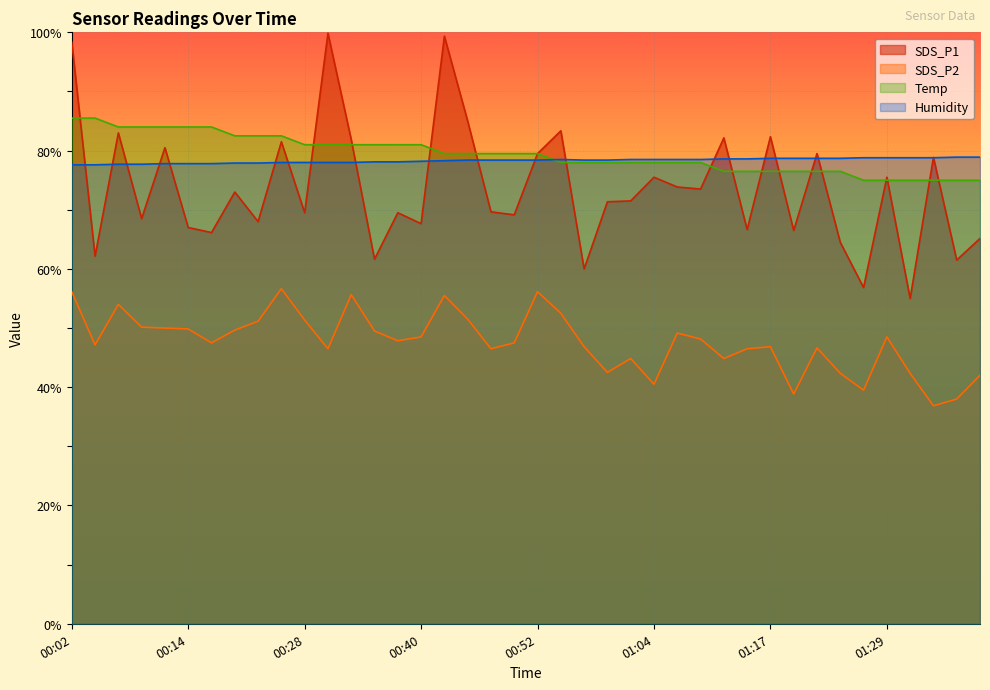

How many times do SDS_P1 and Humidity cross each other?

21